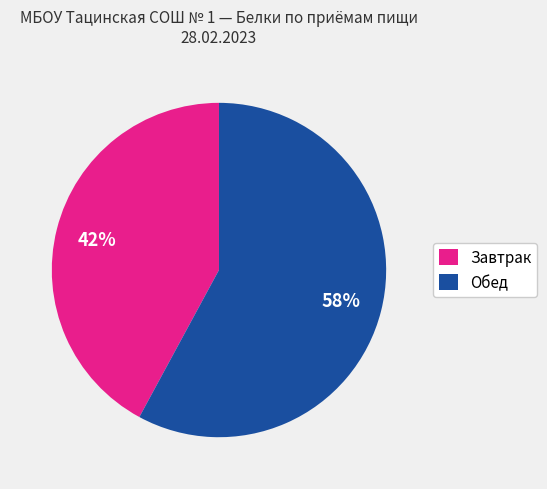

Does any single category account for the majority?

Yes